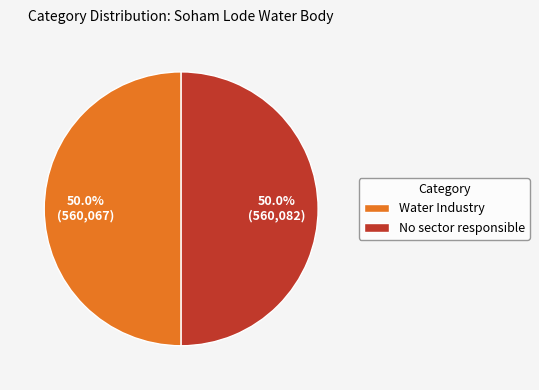

What is the ratio of the value at Water Industry to the value at No sector responsible?

1.0